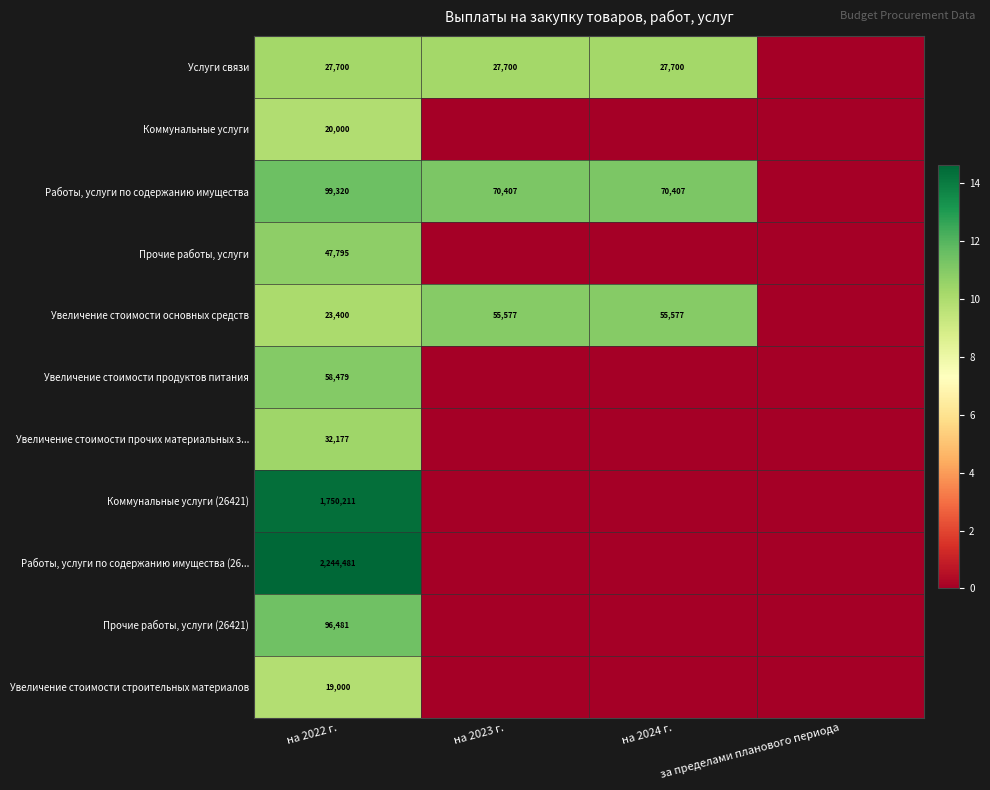

The Увеличение стоимости основных средств series shows 13719 at на 2022 г.. True or false?

False